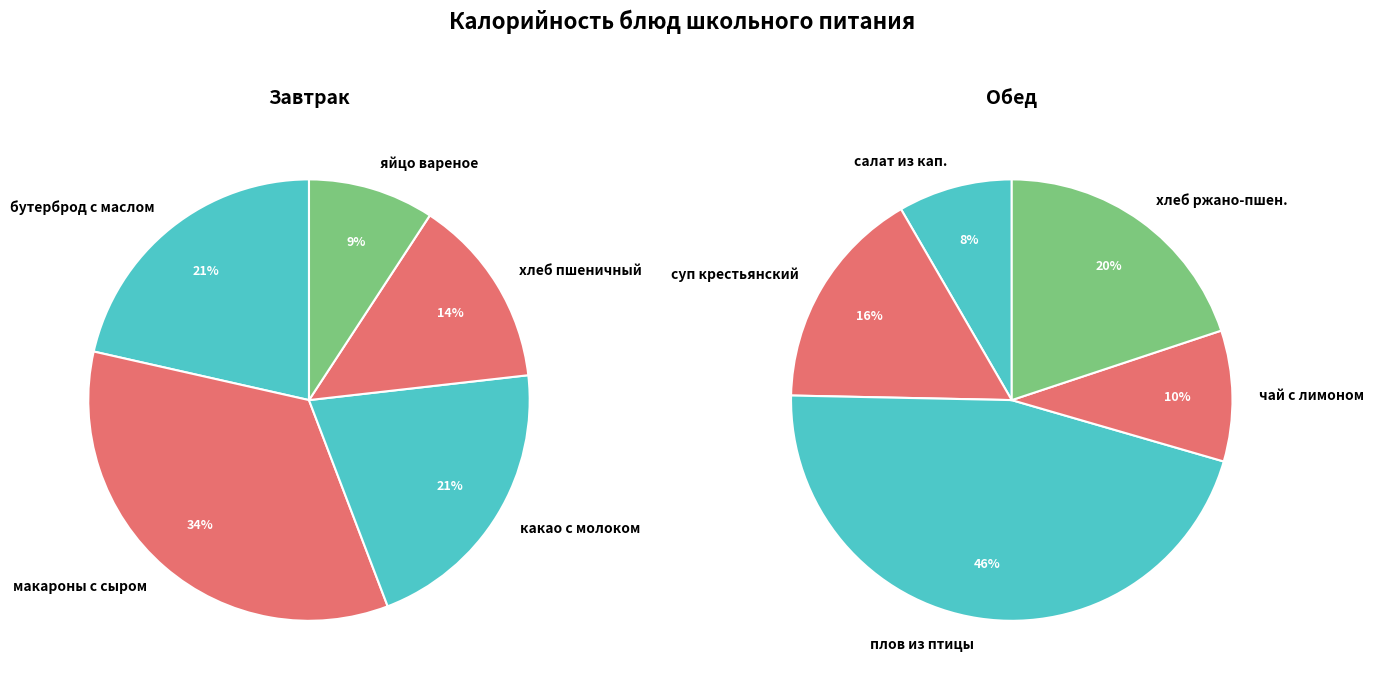

How many slices are in this pie chart?

5